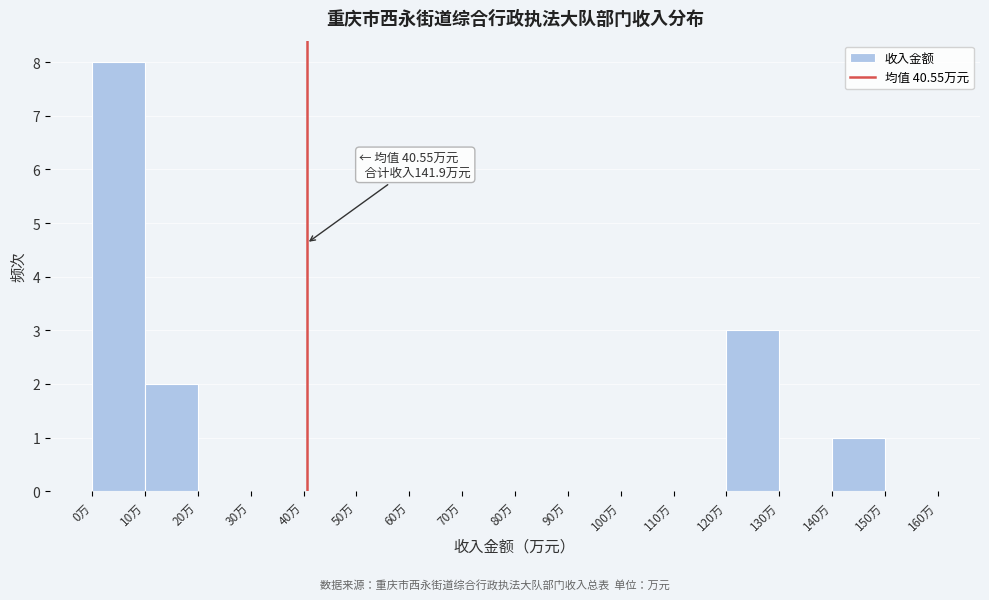

Which range on the x-axis has the tallest bar?

0 to 10